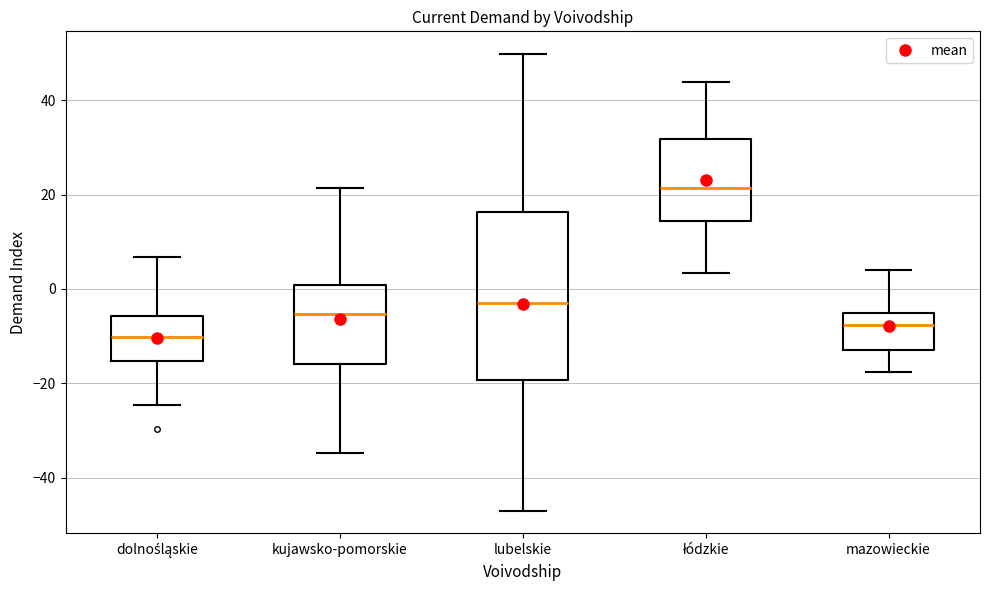

Where is the lower edge of the box for lubelskie on the y-axis? The values are not printed on the chart, so give them approximately, as read against the axis.

-20